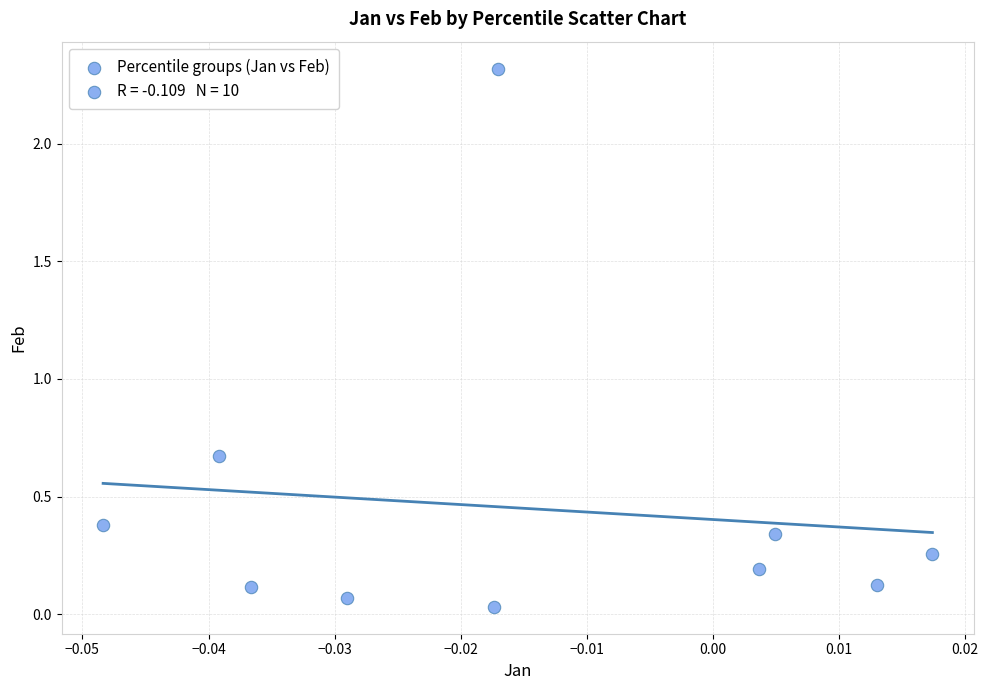

What is the average Y value?

0.4